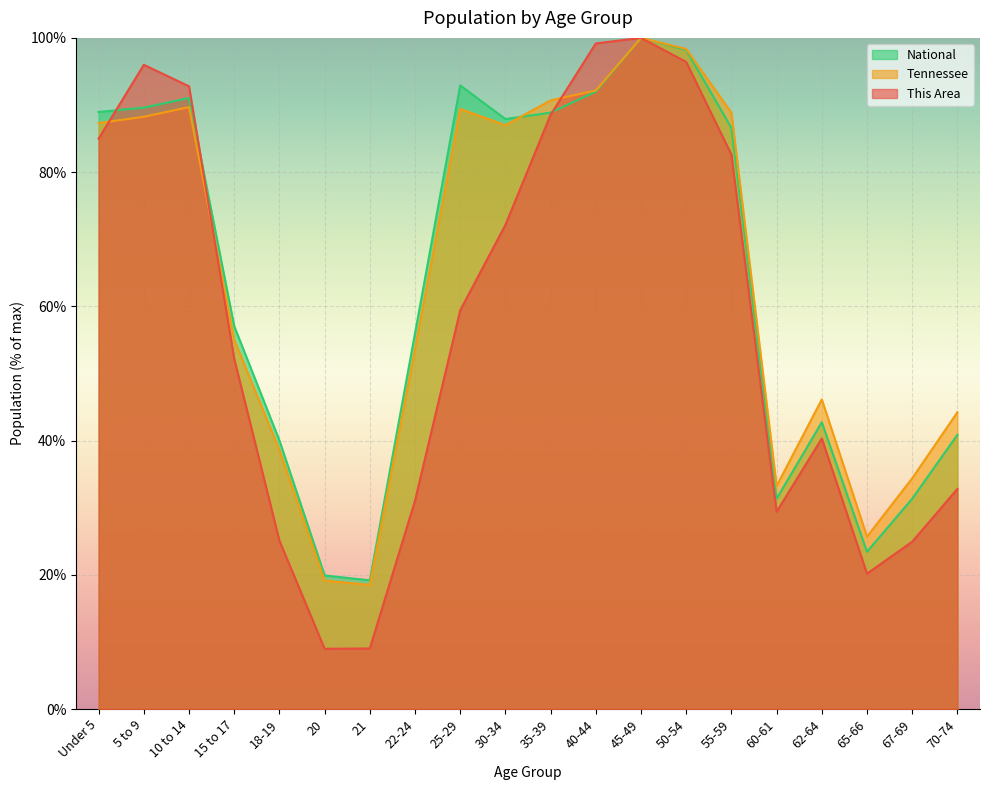

The This Area series shows 24.9 at 67-69. True or false?

True